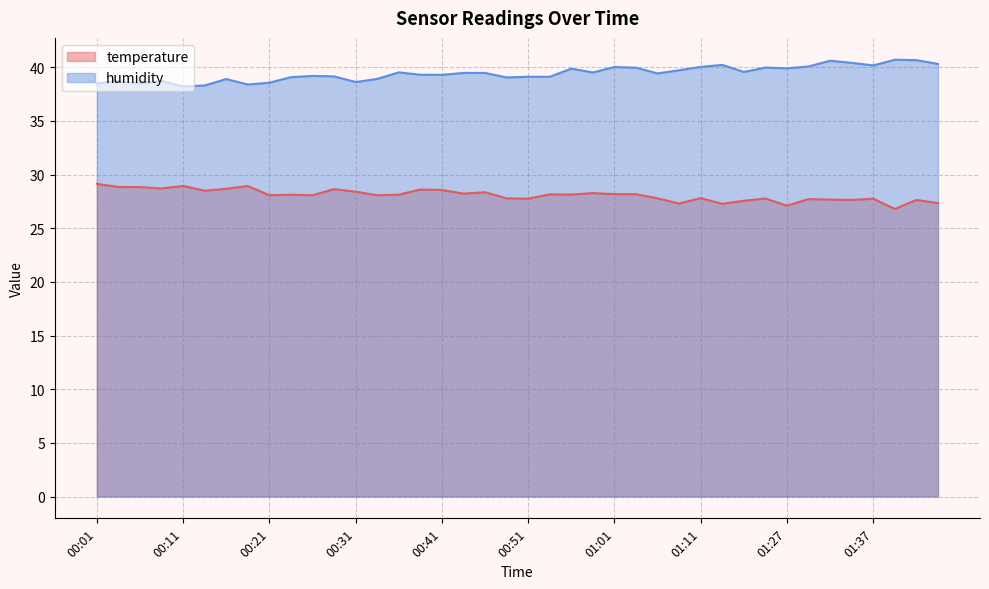

How many values in the humidity series exceed 39?

29